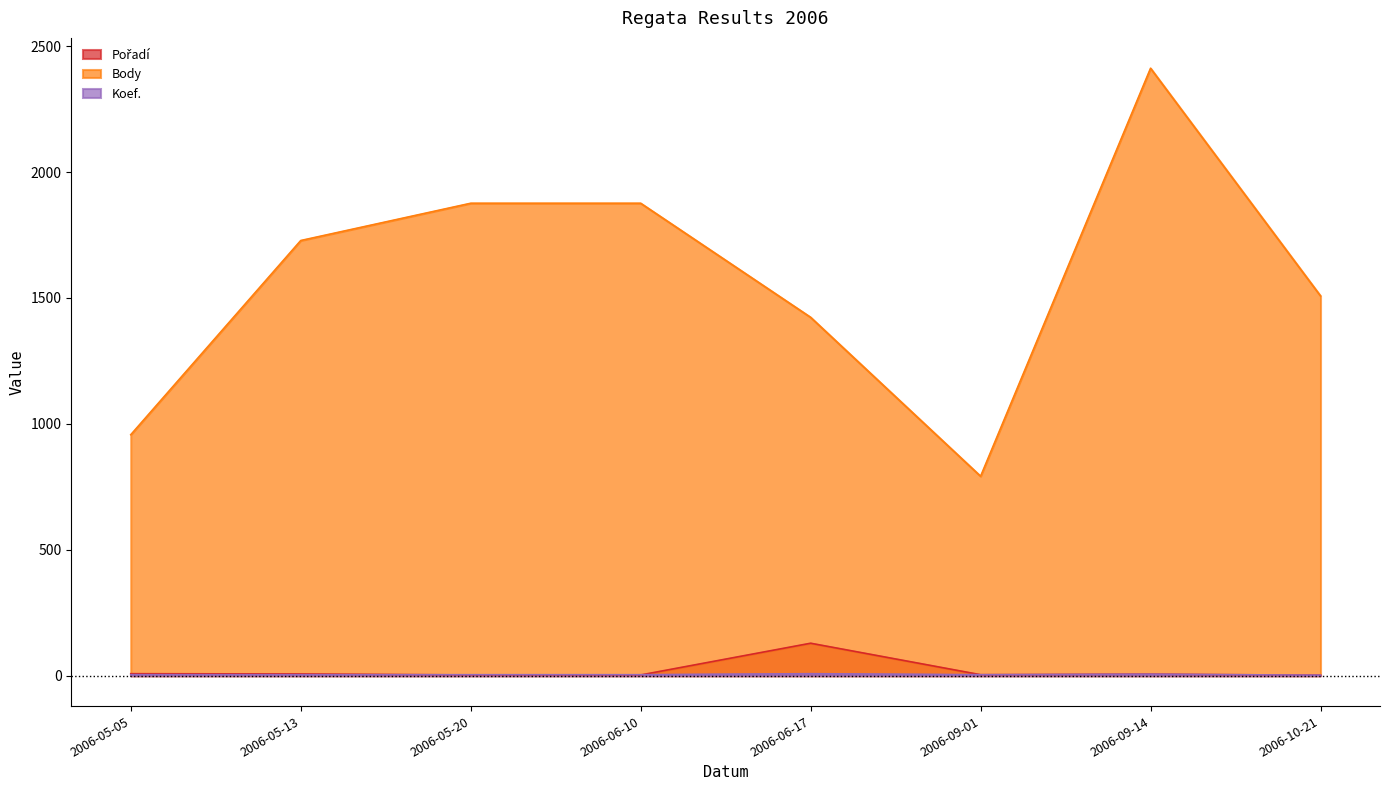

True or false: Koef. and Pořadí intersect in this chart.

True